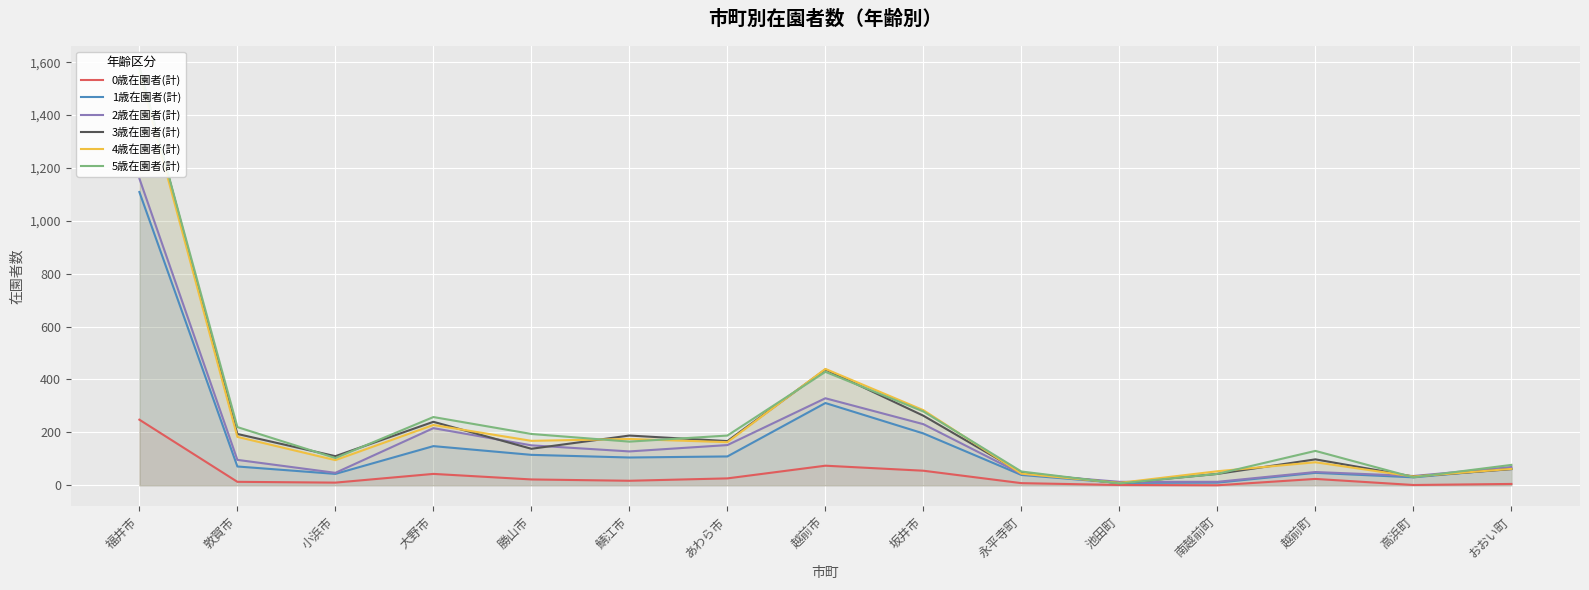

What is the spread (max minus min) of values at 福井市?

1334